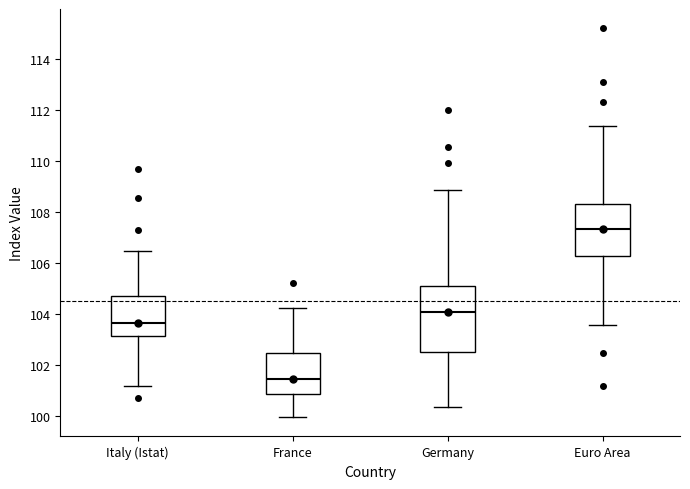

Comparing the boxes themselves (not the whiskers), which one is the tallest?

Germany